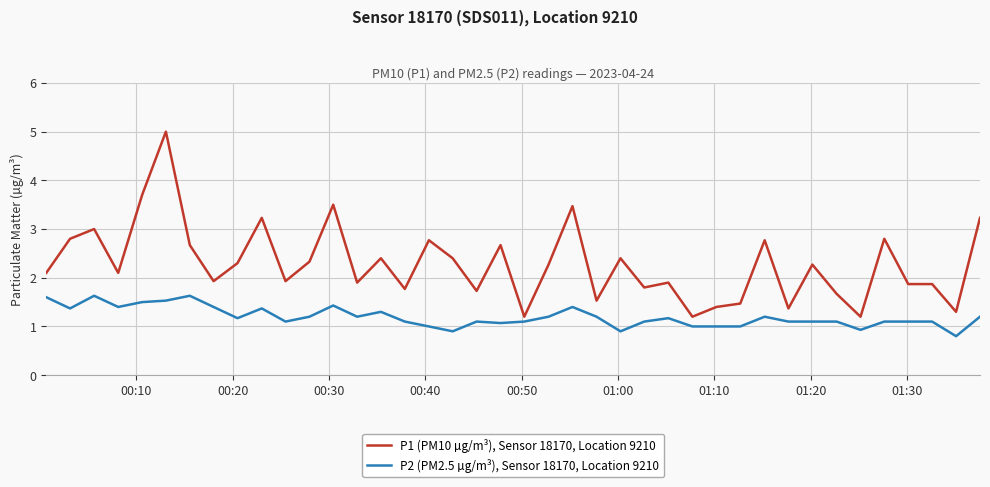

Which series has the largest total across all categories?

P1 (PM10 µg/m³), Sensor 18170, Location 9210